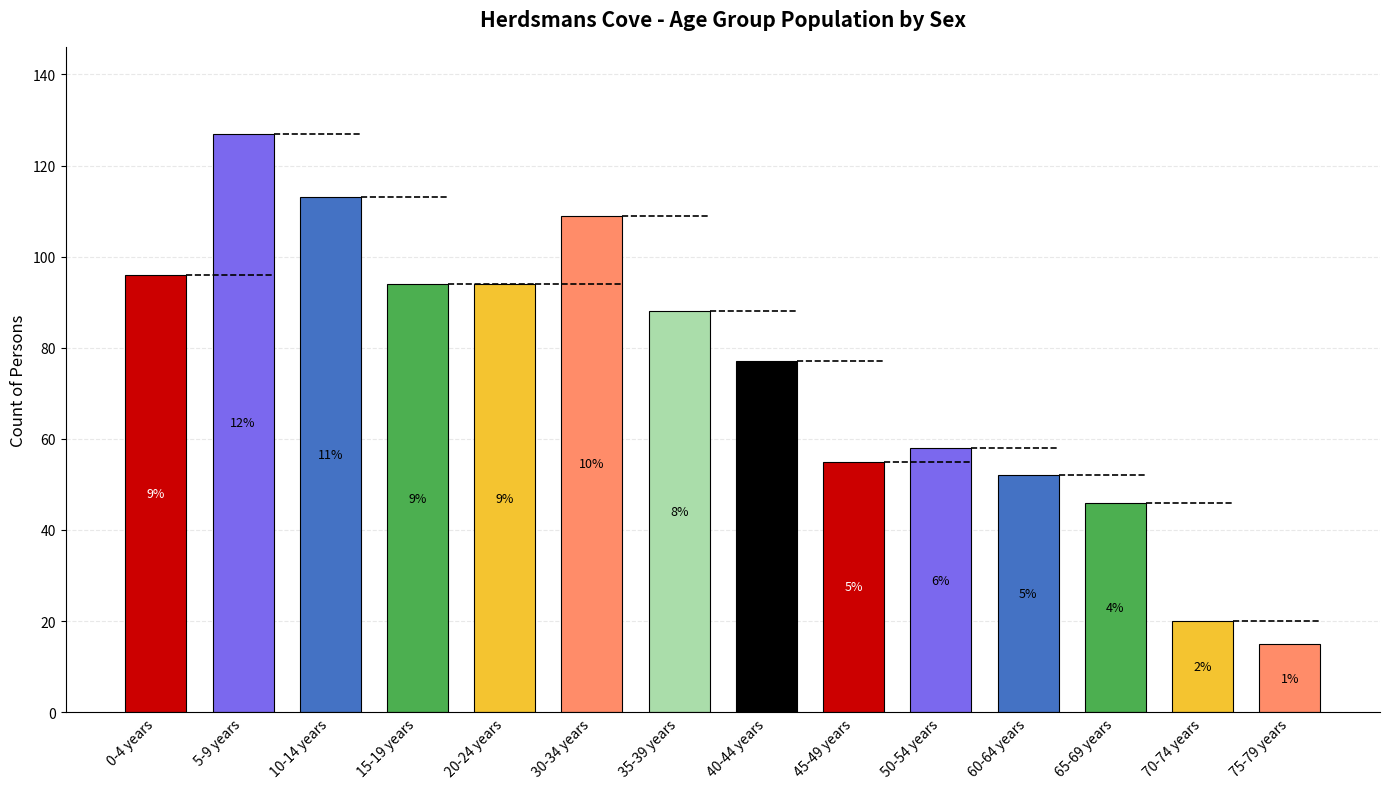

What is the value of the 11th bar from the left?

52